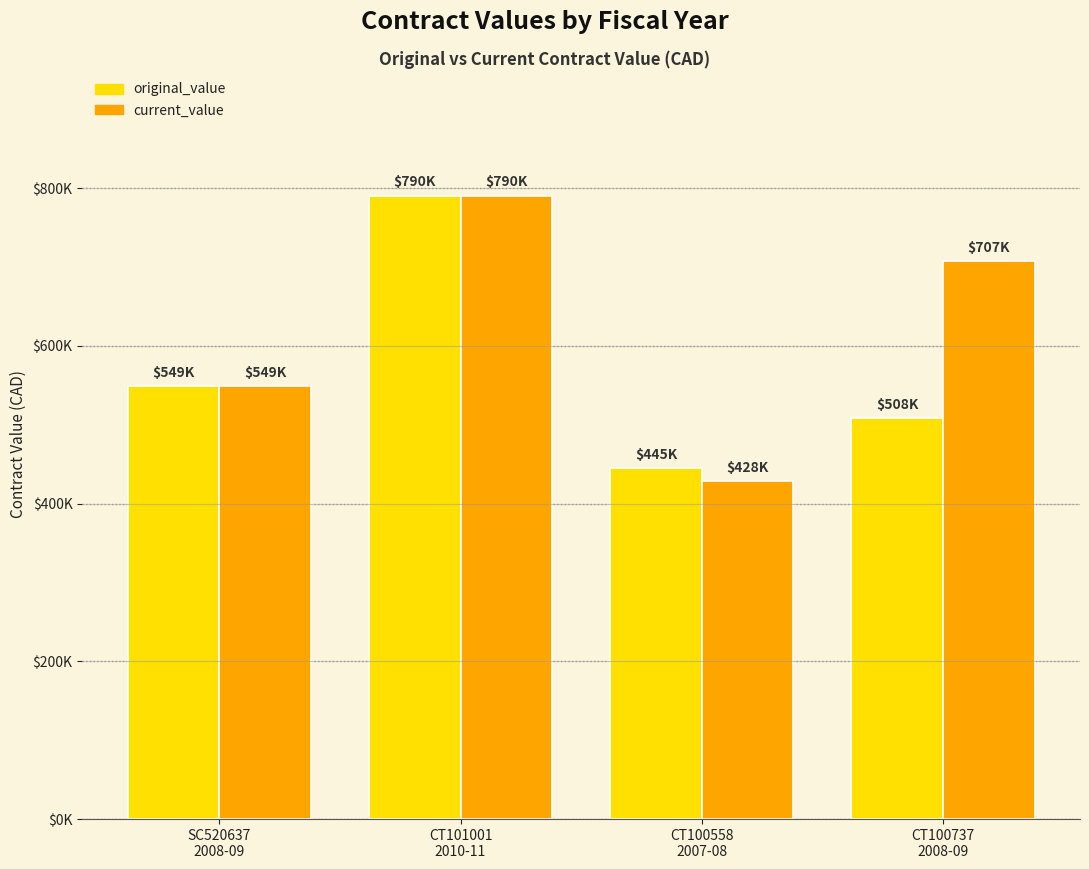

Does the chart contain stacked bars?

No